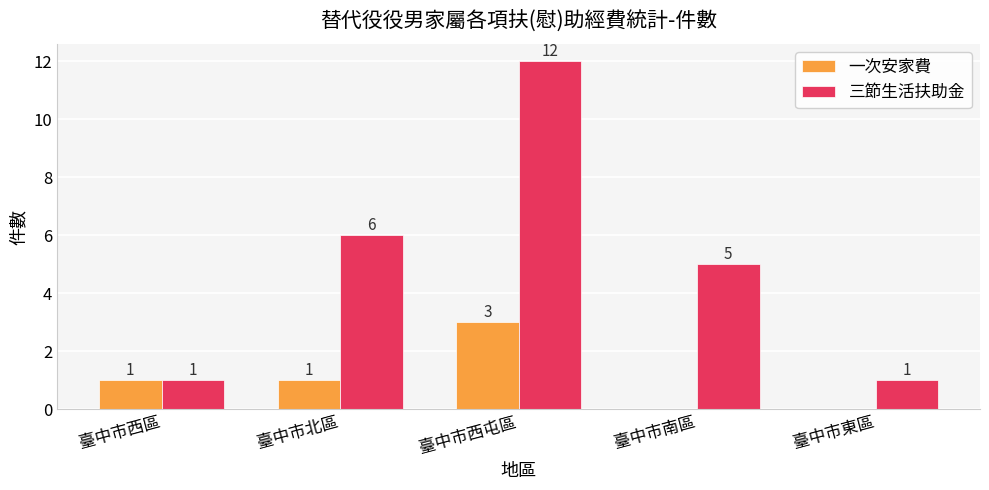

What is the sum of all 三節生活扶助金 values?

25